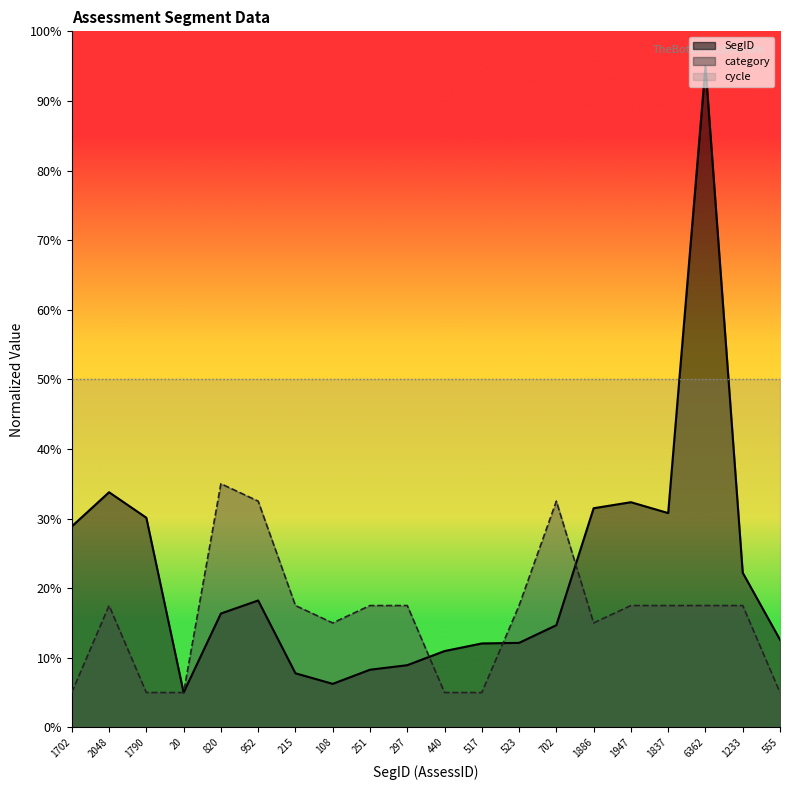

What position from the left is 251?

9